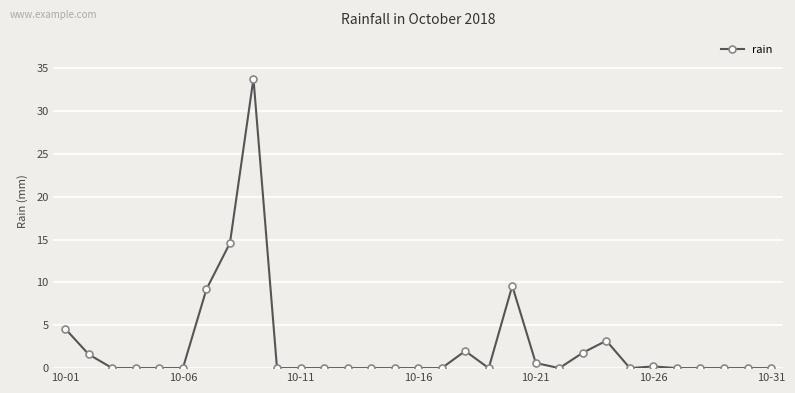

What is the average value?

2.6